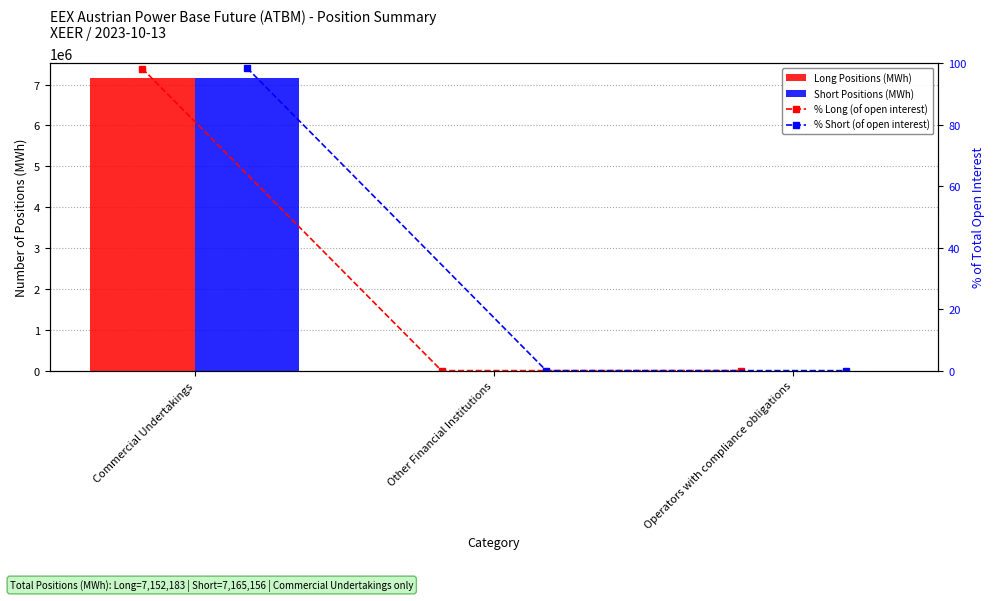

What is the sum of all Long Positions (MWh) values?

7152183.0